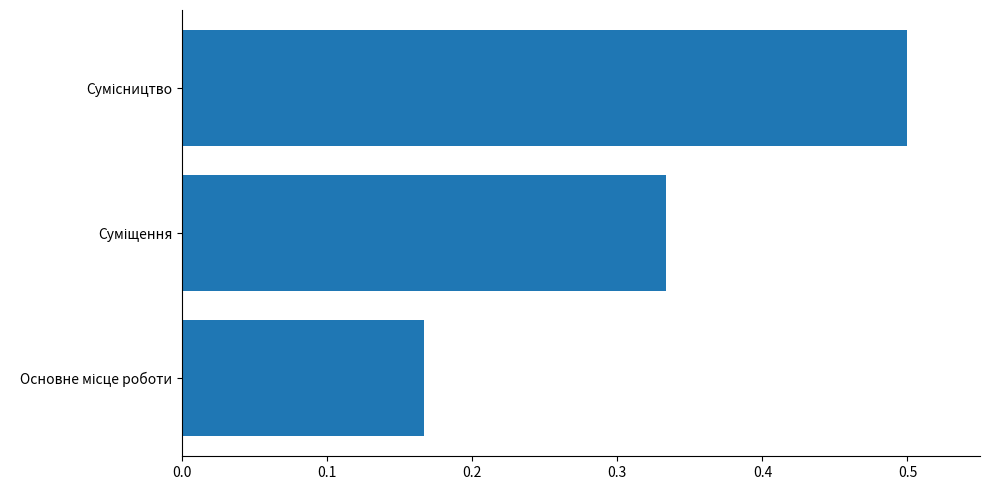

How many values are between 0 and 1?

3